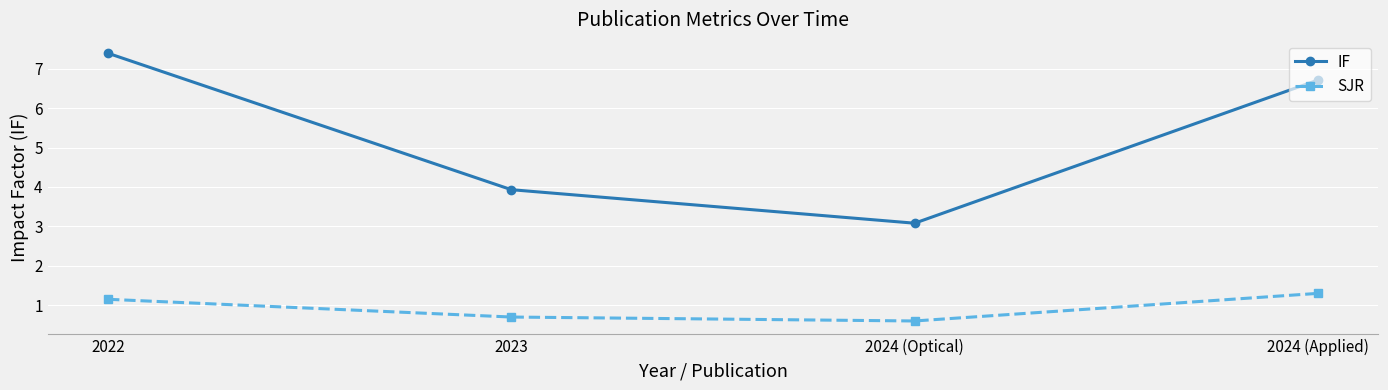

At 2023, list the series in order from largest to smallest.

IF, SJR